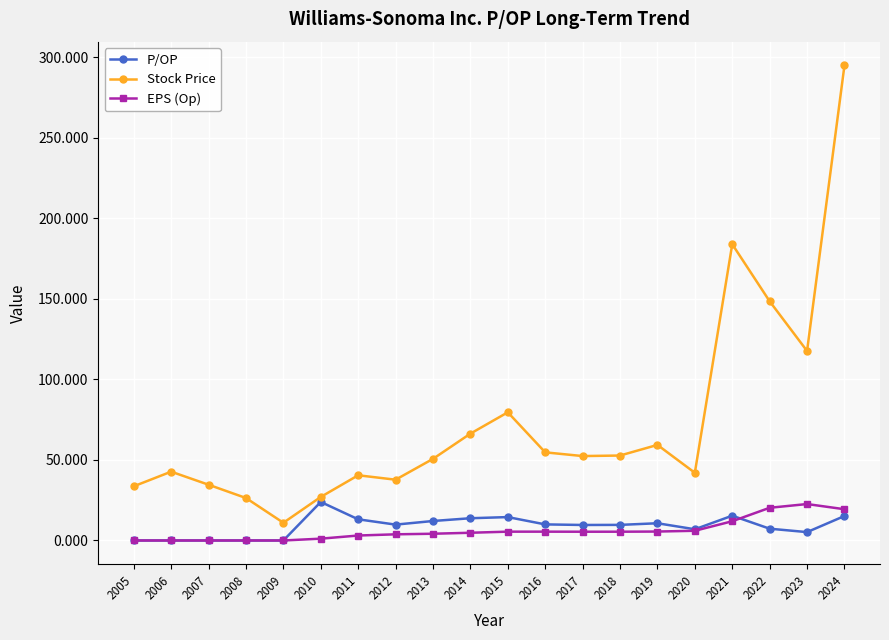

What are all the series names shown in the legend?

P/OP, Stock Price, EPS (Op)